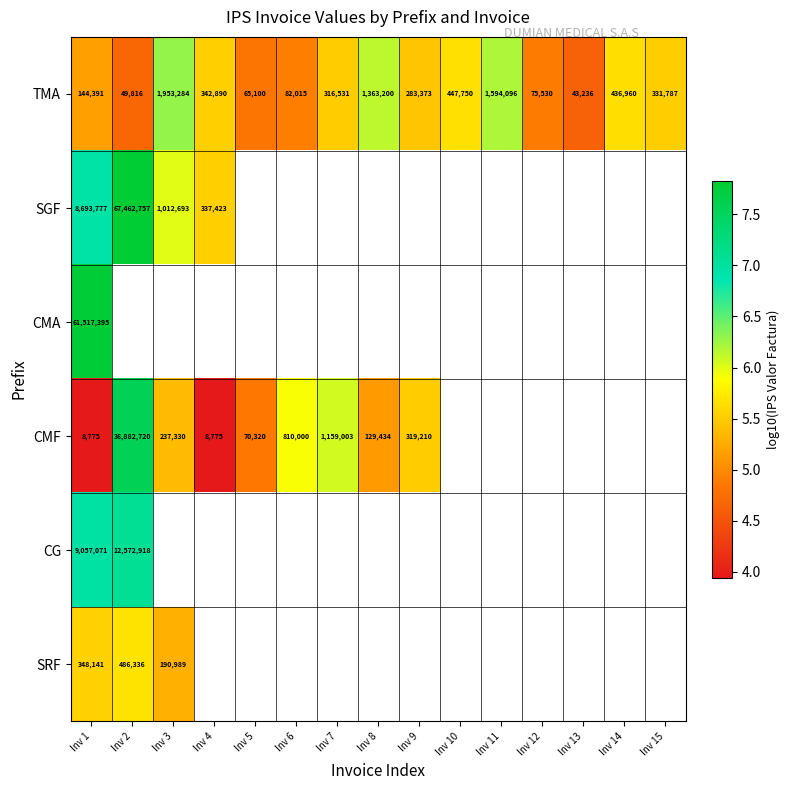

Is the value of CMF at Inv 6 greater than the value of SRF at Inv 2?

Yes